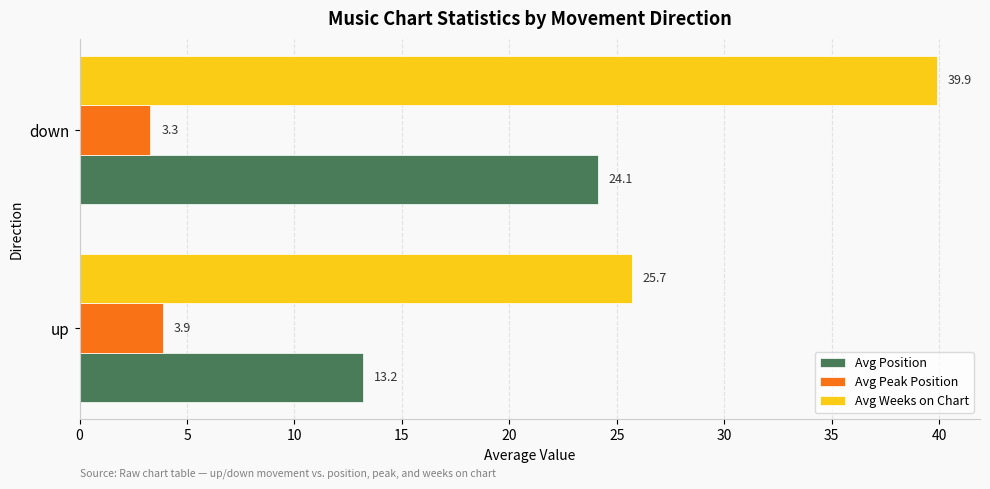

The value of Avg Position at down is 8.0. True or false?

False